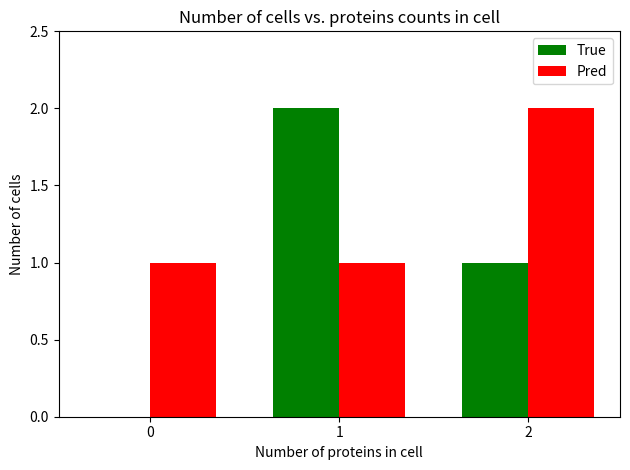

The value of True at 2 is 1. True or false?

True